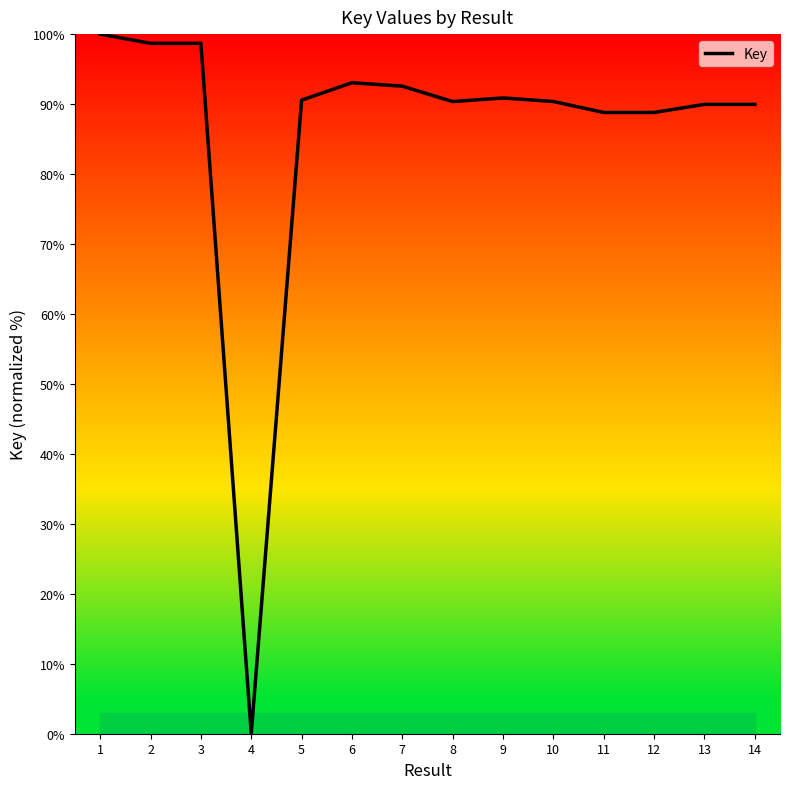

How many values are above zero?

13